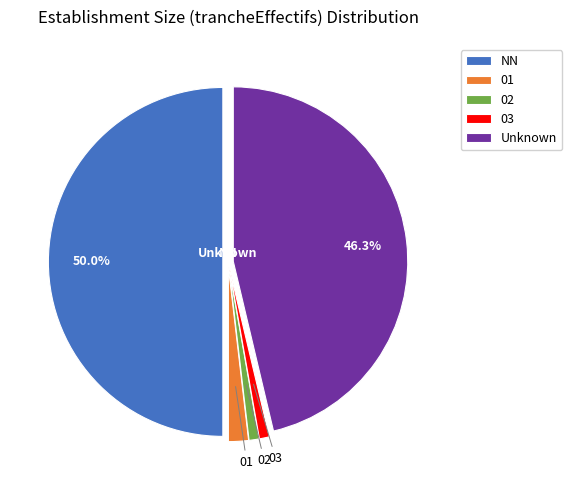

Does 01 represent more than half of the total?

No